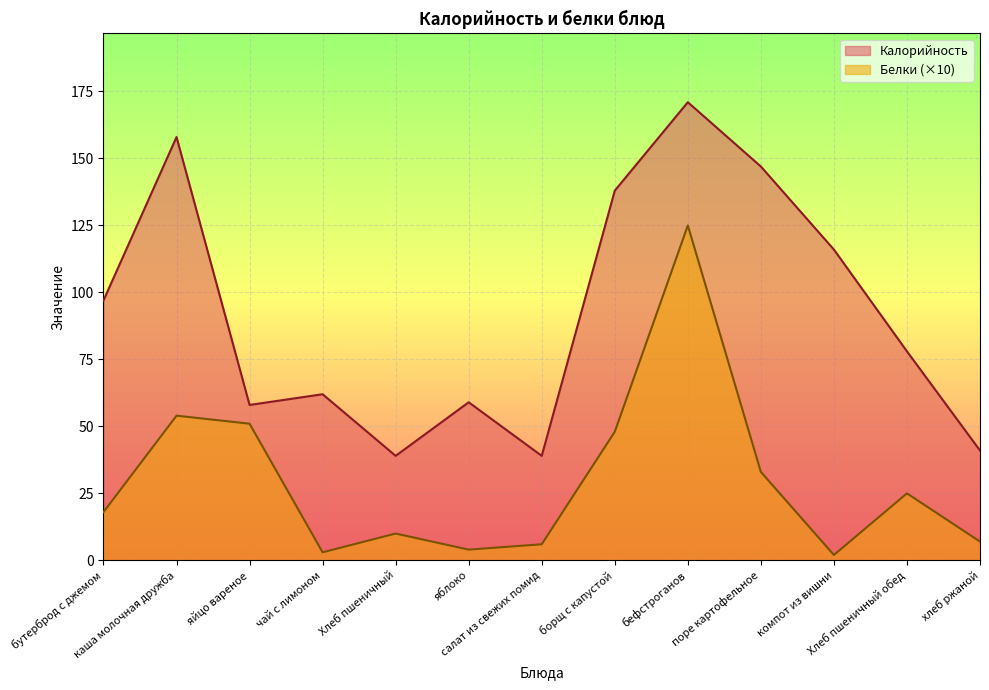

Between яйцо вареное and чай с лимоном, which is larger?

чай с лимоном